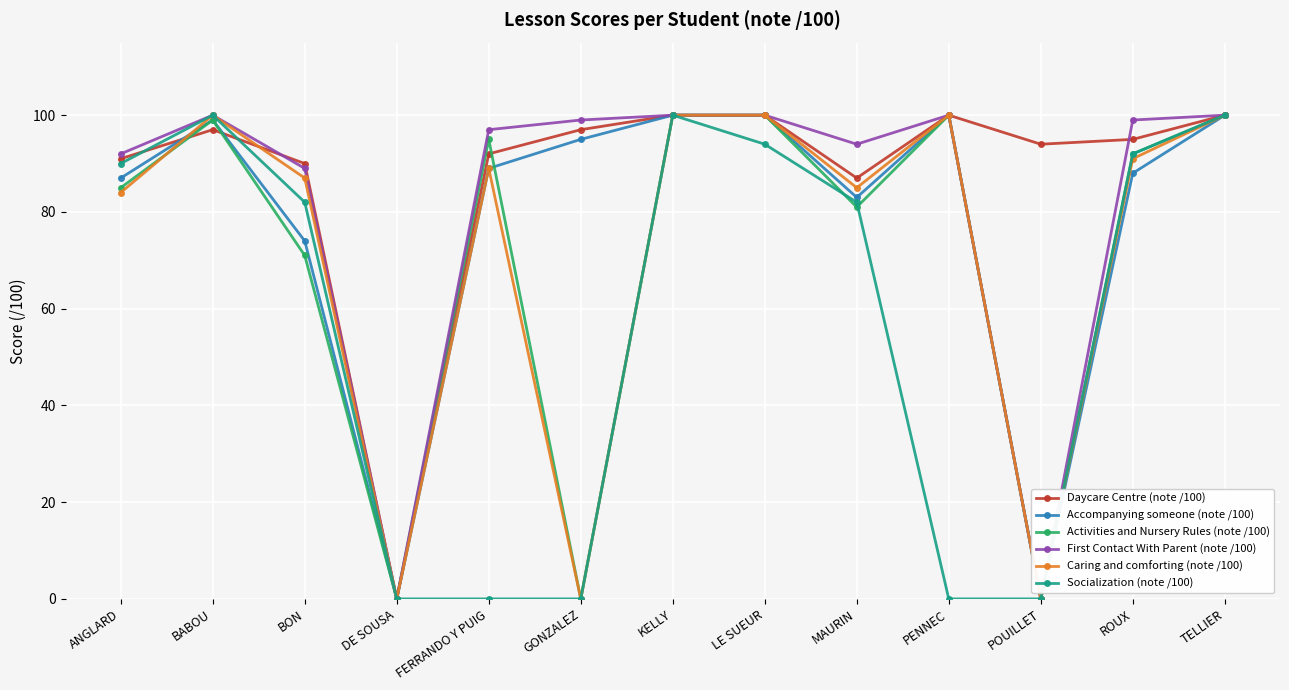

What is the maximum value for Accompanying someone (note /100)?

100